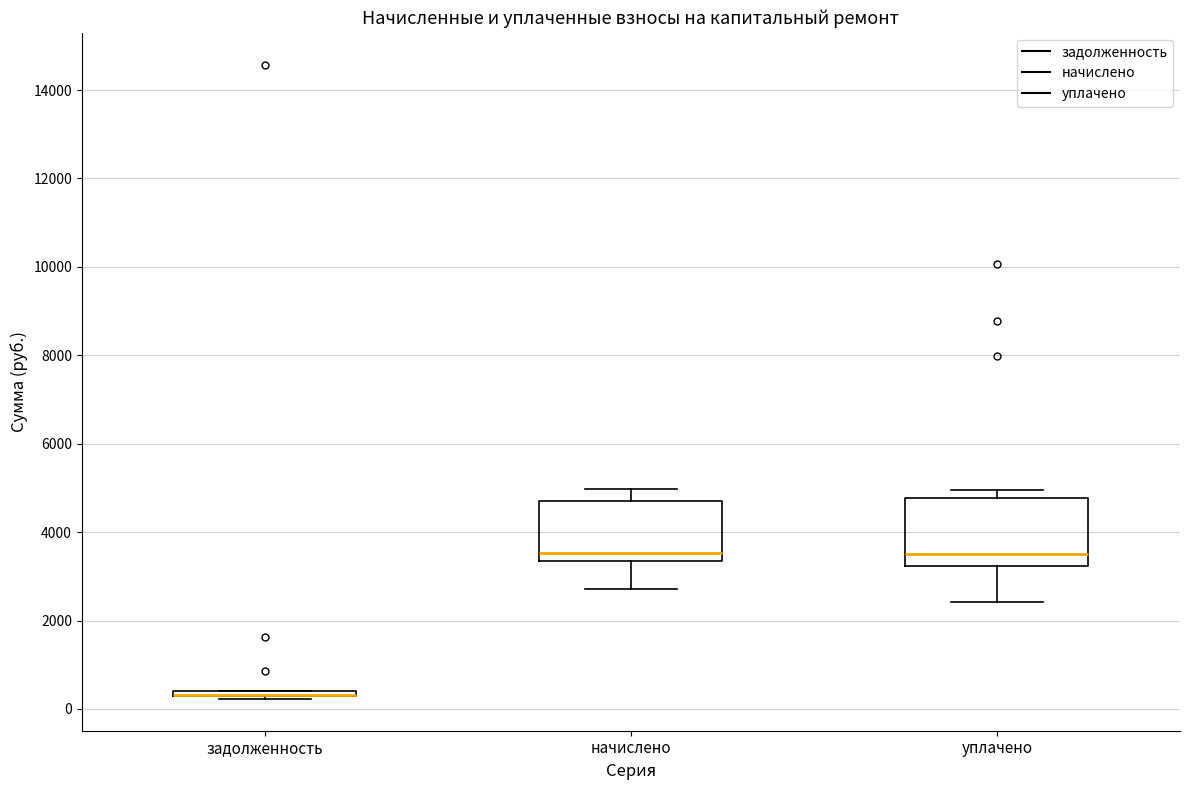

Where is the lower edge of the box for задолженность on the y-axis? The values are not printed on the chart, so give them approximately, as read against the axis.

200